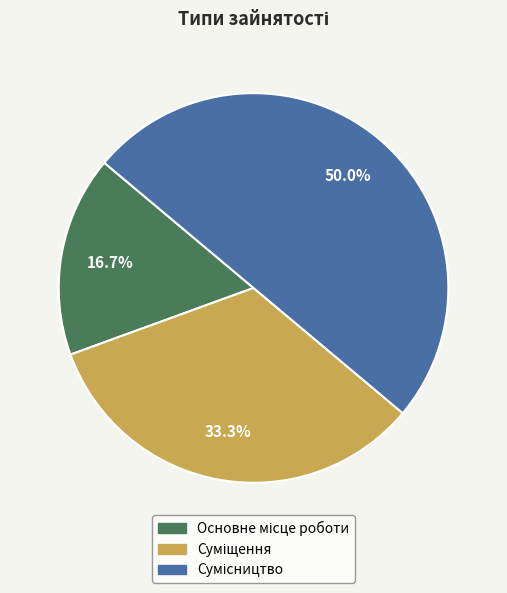

To the nearest percent, what portion does Суміщення represent?

33%